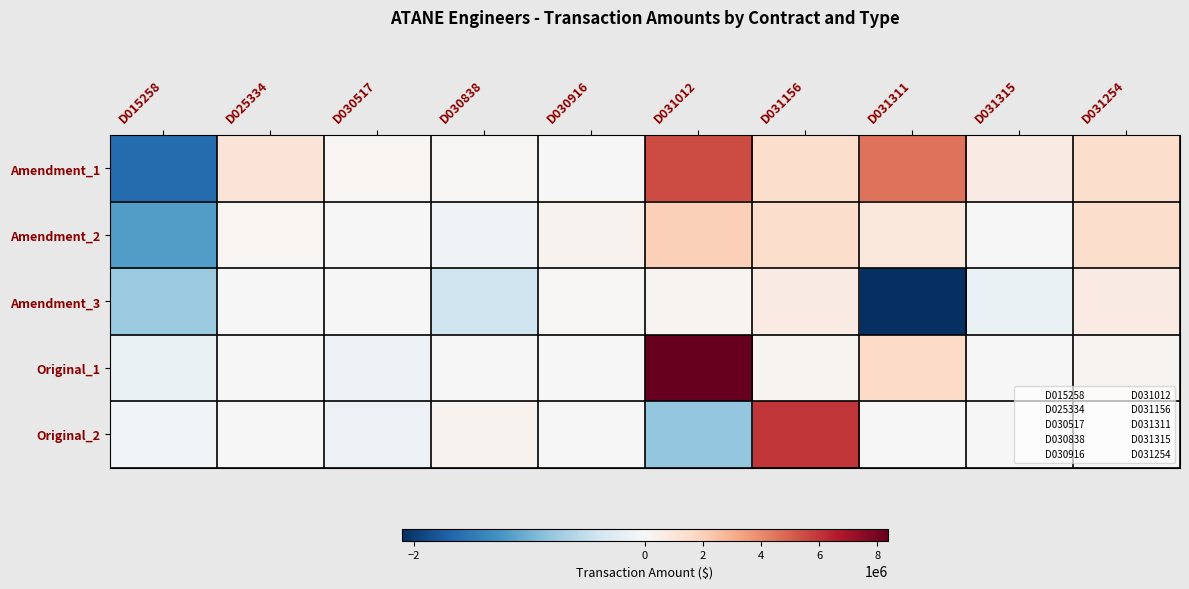

Rank the series at D025334 from highest to lowest value.

Amendment_1, Amendment_2, Original_1, Original_2, Amendment_3